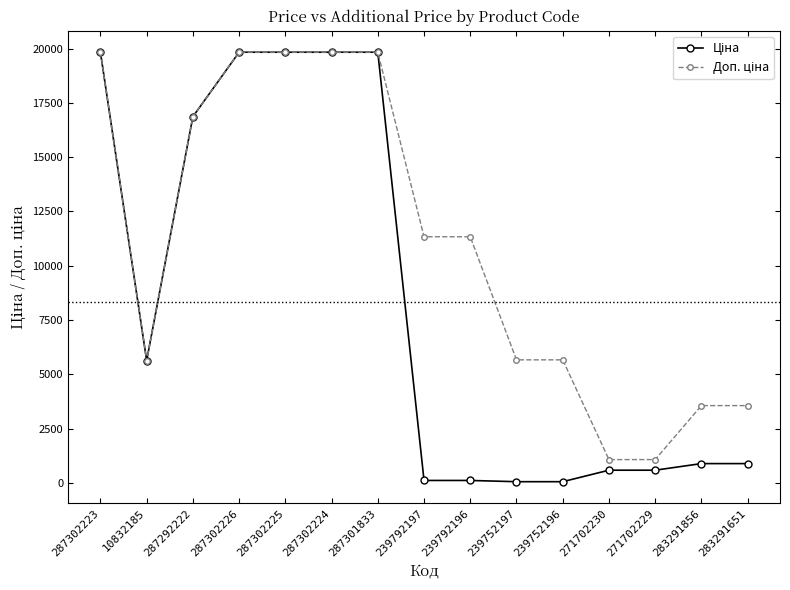

At how many categories does at least one series exceed 6947?

8